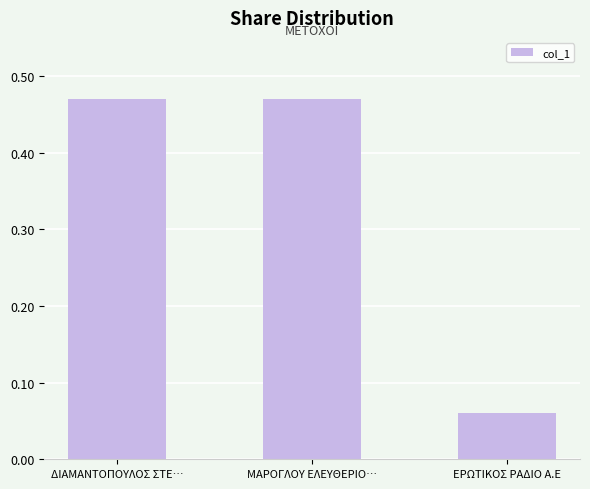

True or false: the data shows 0.3 at ΜΑΡΟΓΛΟΥ ΕΛΕΥΘΕΡΙΟ….

False